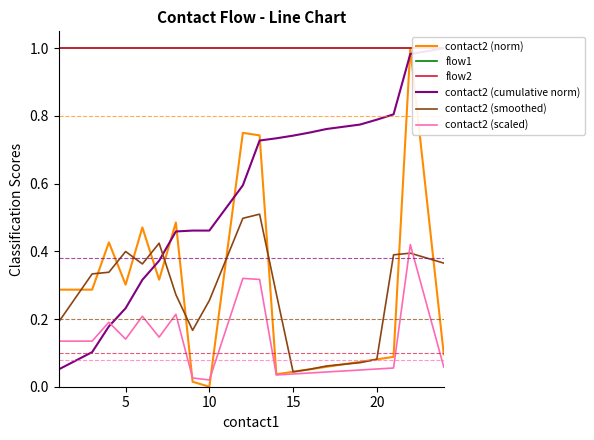

Is it true that contact2 (norm) equals 0.4 at 5?

False